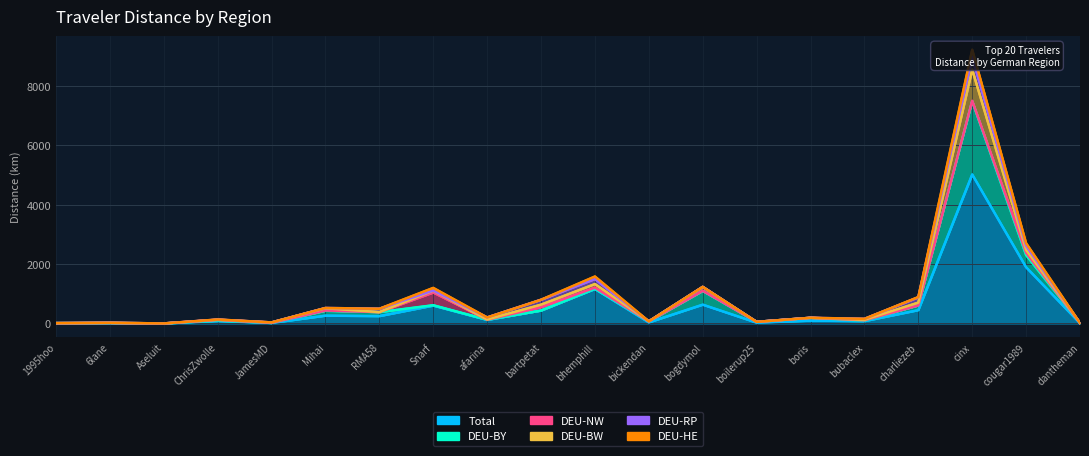

Which series has the largest total across all categories?

Total